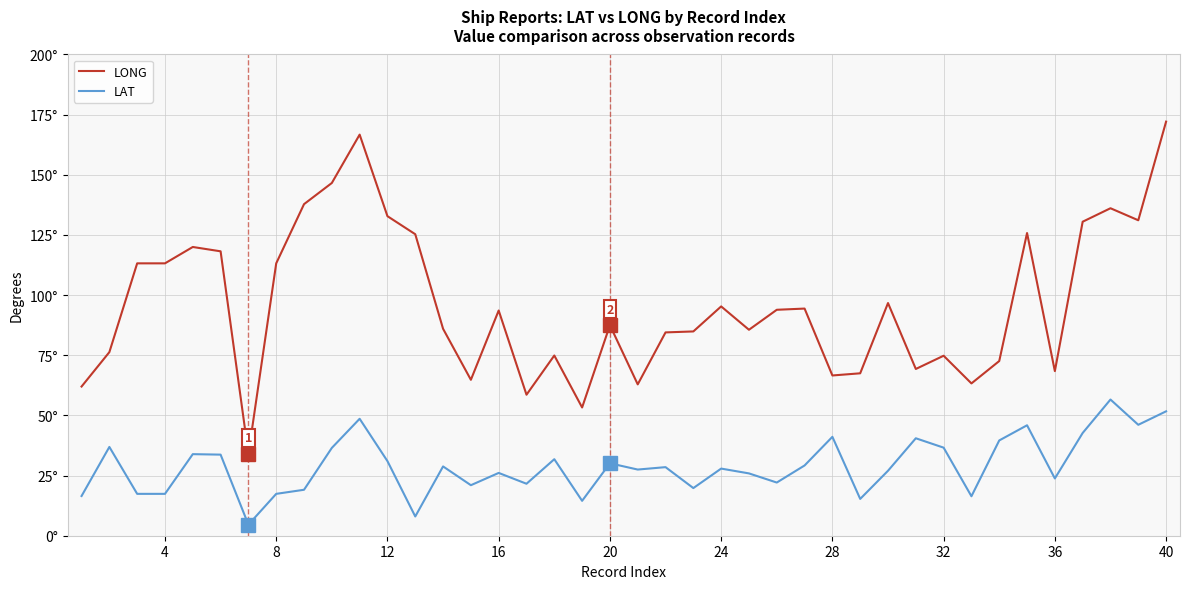

Does the chart display data point markers on the line(s)?

No